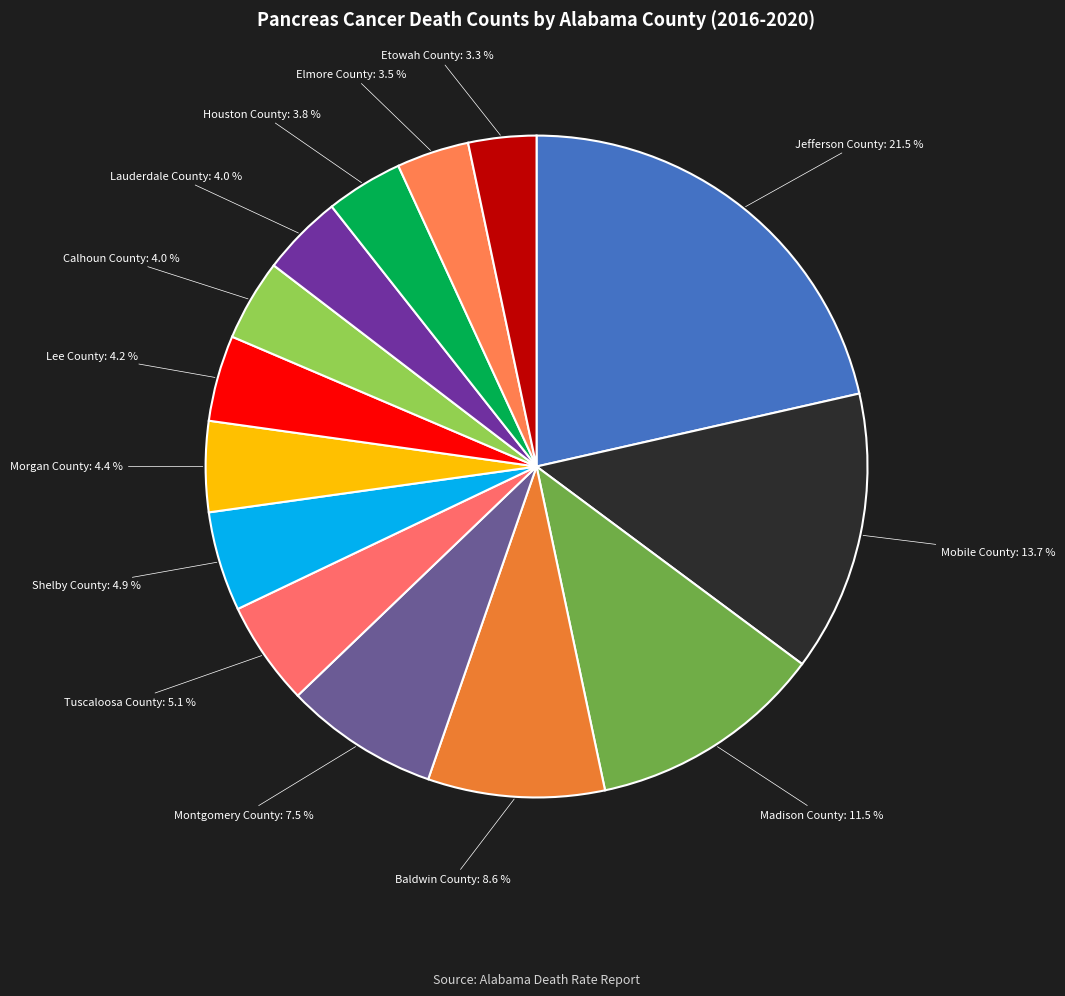

Does Lee County represent more than half of the total?

No